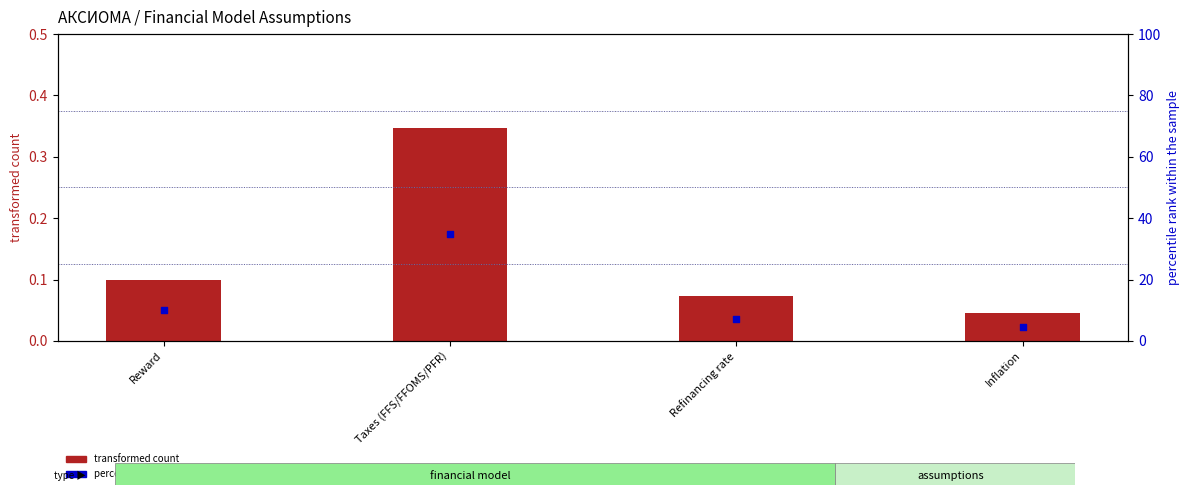

Which series has the largest total across all categories?

percentile rank within the sample